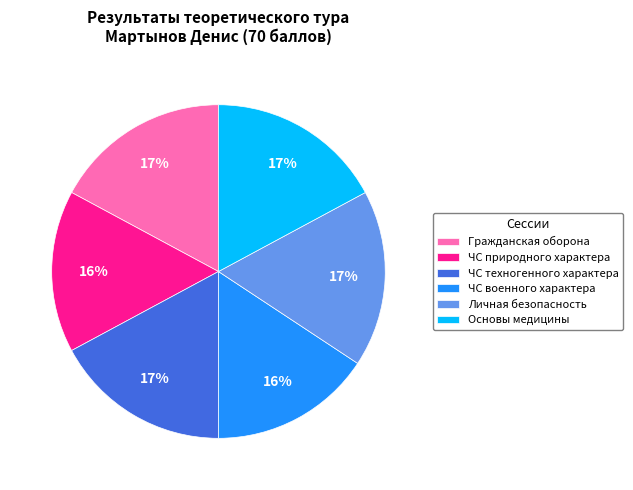

What is the ratio of the value at Гражданская оборона to the value at Личная безопасность?

1.0